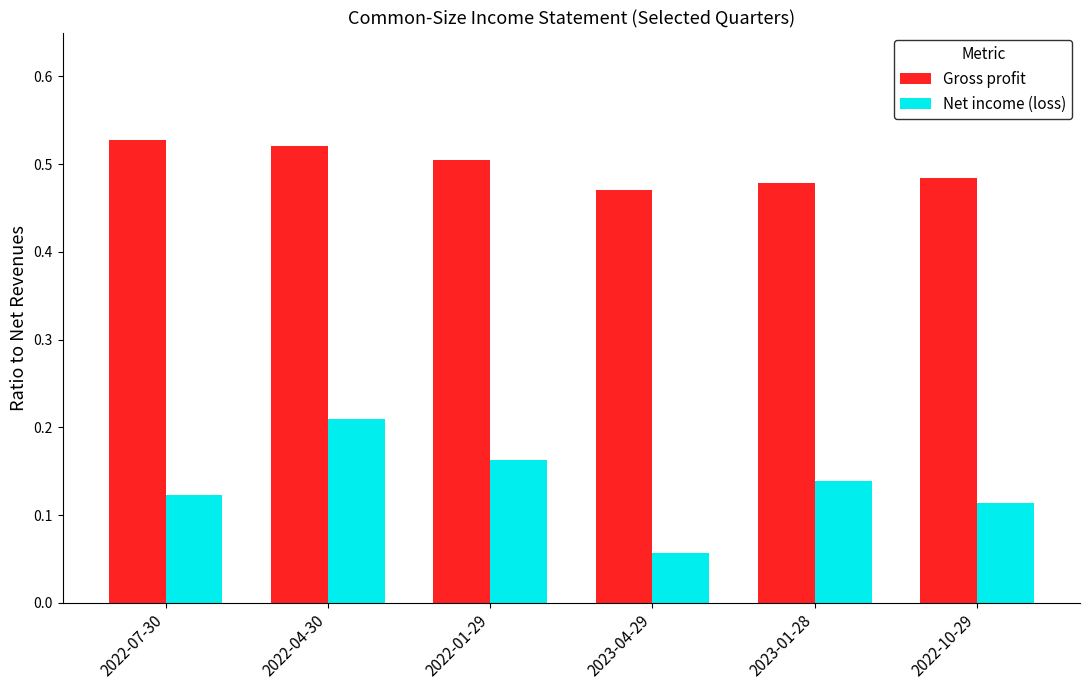

Which category has the lowest value across all series?

2023-04-29